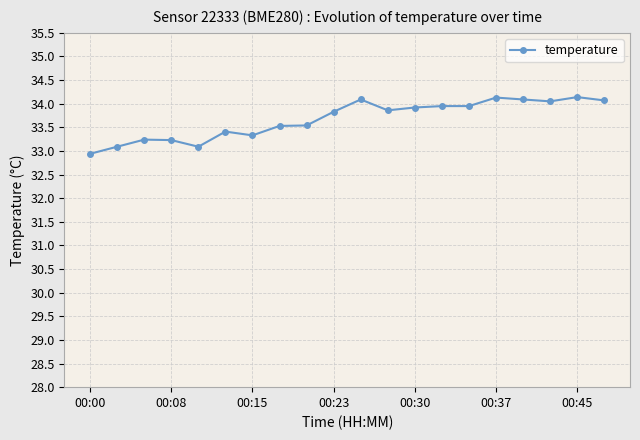

What is the minimum value shown in the chart?

32.9